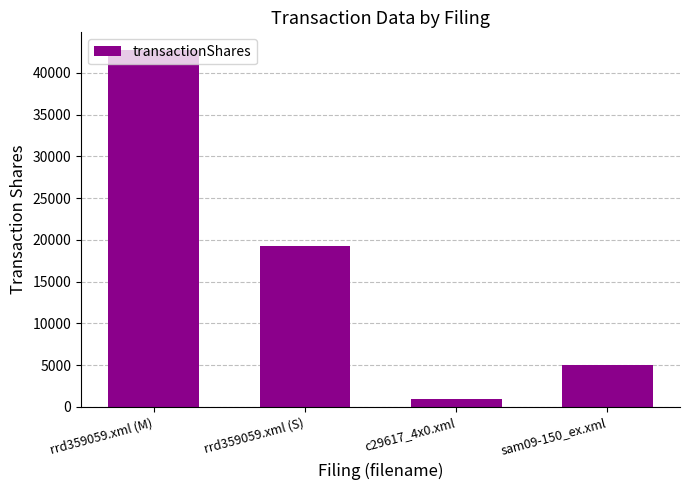

What is the label of the 2nd bar from the right?

c29617_4x0.xml